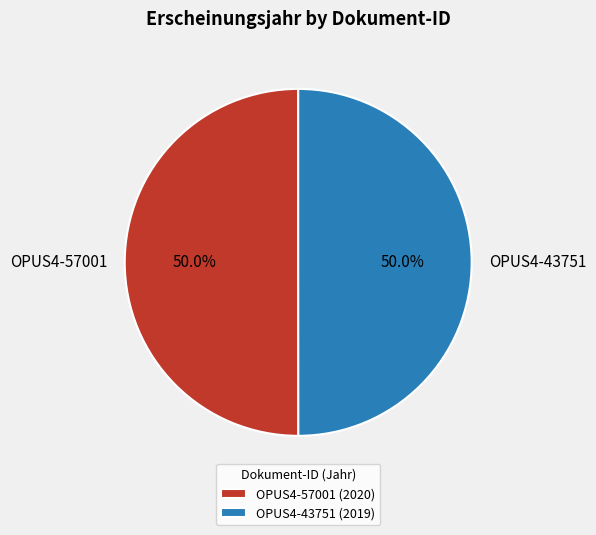

To the nearest percent, what is the average slice percentage?

50%